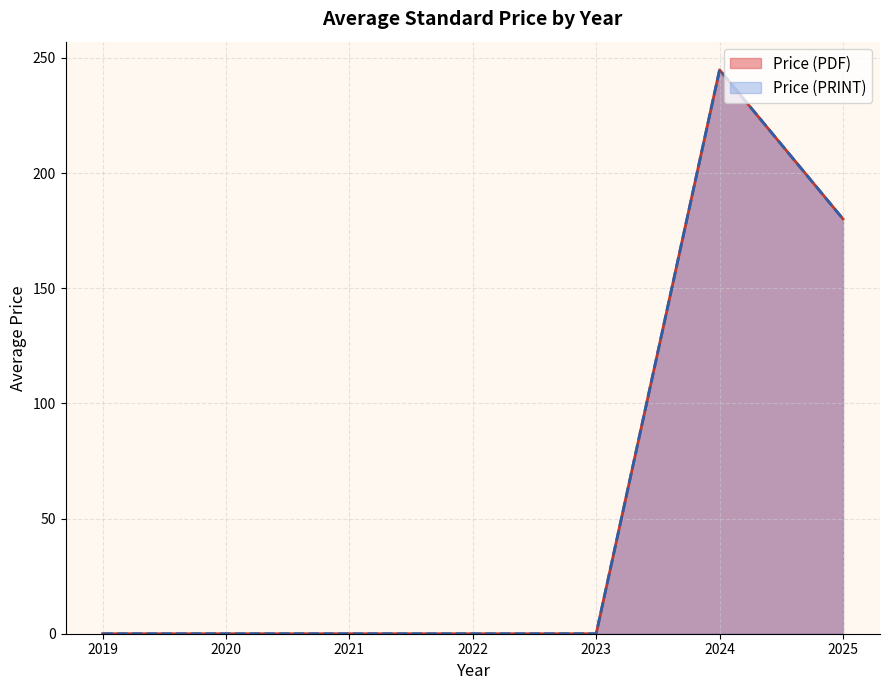

True or false: Price (PRINT) and Price (PDF) intersect in this chart.

False